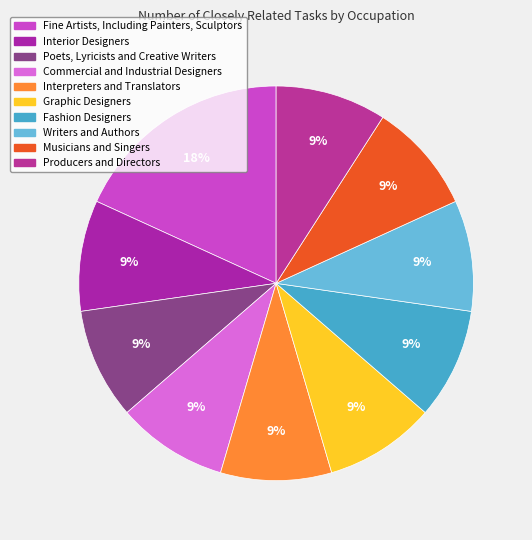

What is the ratio of the value at Producers and Directors to the value at Commercial and Industrial Designers?

1.0